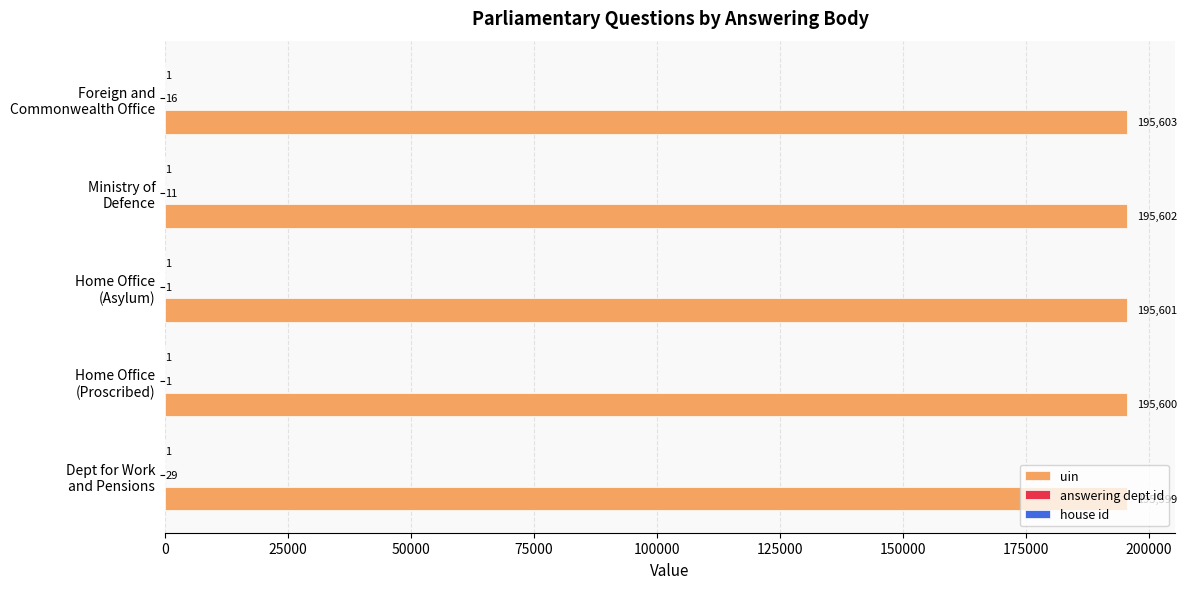

What is the sum of all uin values?

978005